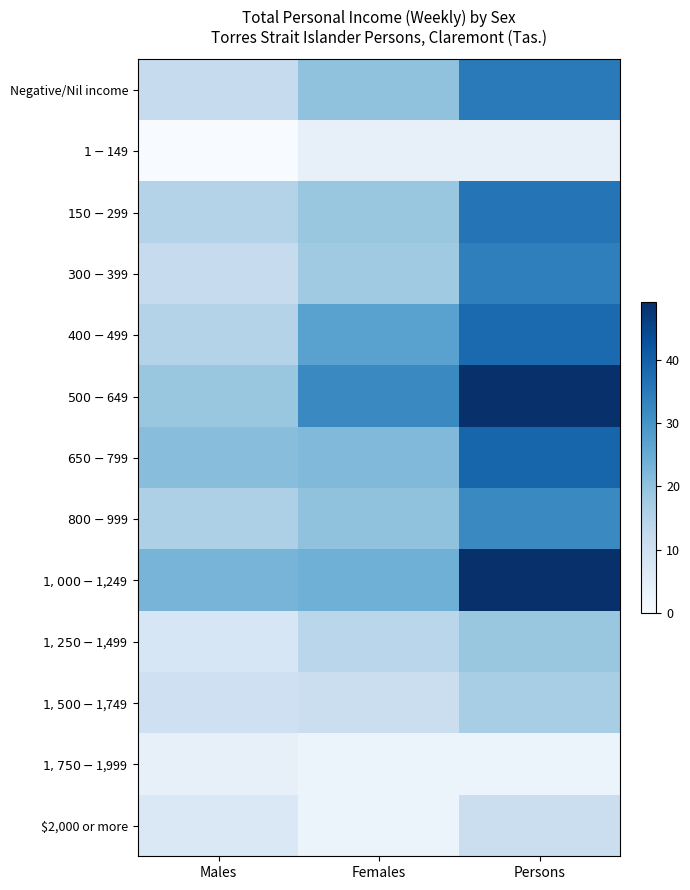

Reading left to right, extract all data points from this chart.

Negative/Nil income: Males=12	Females=20	Persons=35
$1-$149: Males=0	Females=4	Persons=4
$150-$299: Males=15	Females=19	Persons=36
$300-$399: Males=12	Females=18	Persons=34
$400-$499: Males=15	Females=27	Persons=38
$500-$649: Males=19	Females=32	Persons=49
$650-$799: Males=21	Females=22	Persons=39
$800-$999: Males=16	Females=20	Persons=32
$1,000-$1,249: Males=23	Females=24	Persons=49
$1,250-$1,499: Males=8	Females=14	Persons=19
$1,500-$1,749: Males=10	Females=11	Persons=17
$1,750-$1,999: Males=4	Females=3	Persons=3
$2,000 or more: Males=7	Females=3	Persons=11